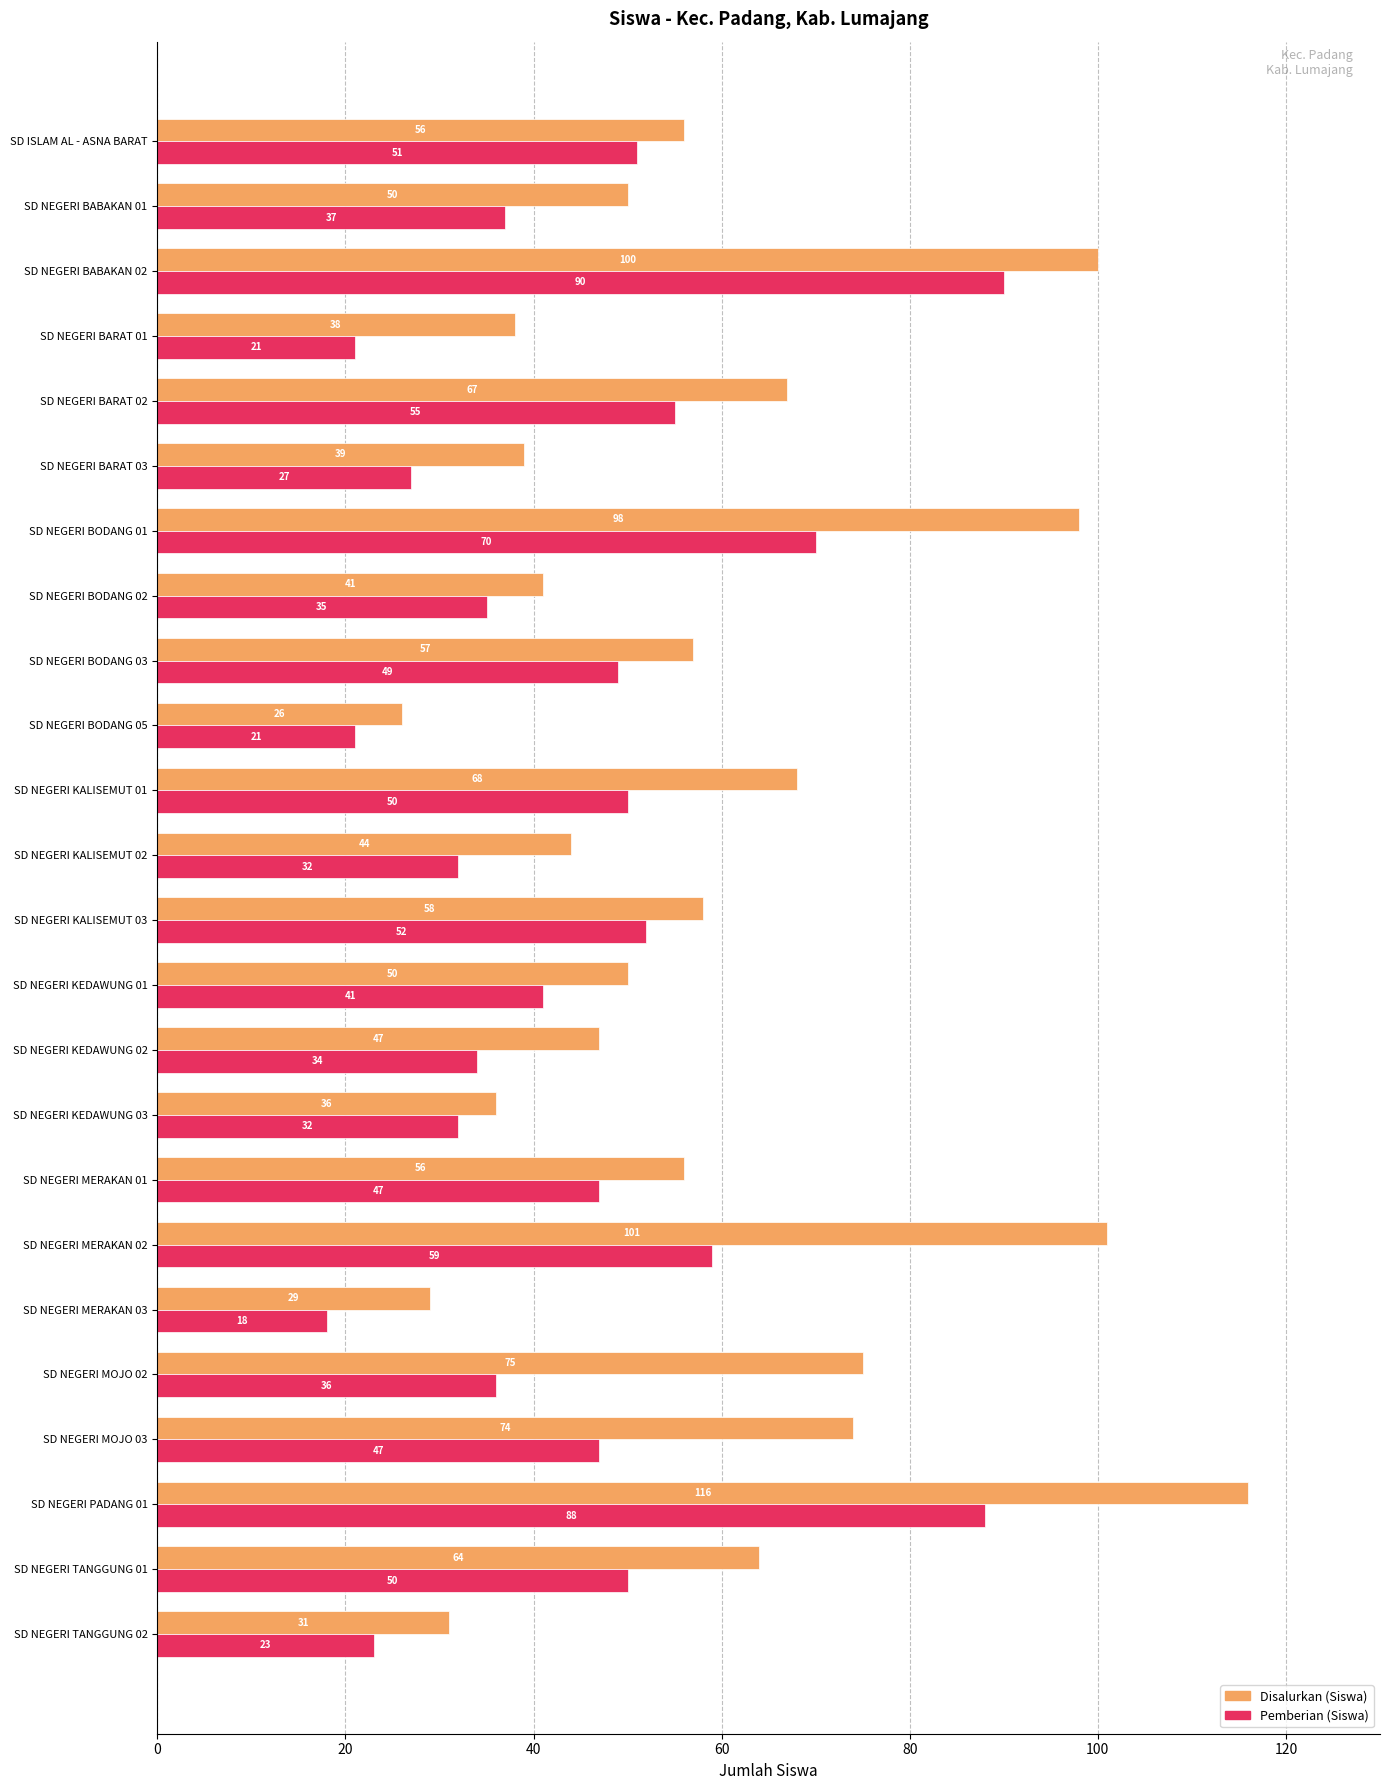

List the series in order of their peak value, lowest first.

Pemberian (Siswa), Disalurkan (Siswa)